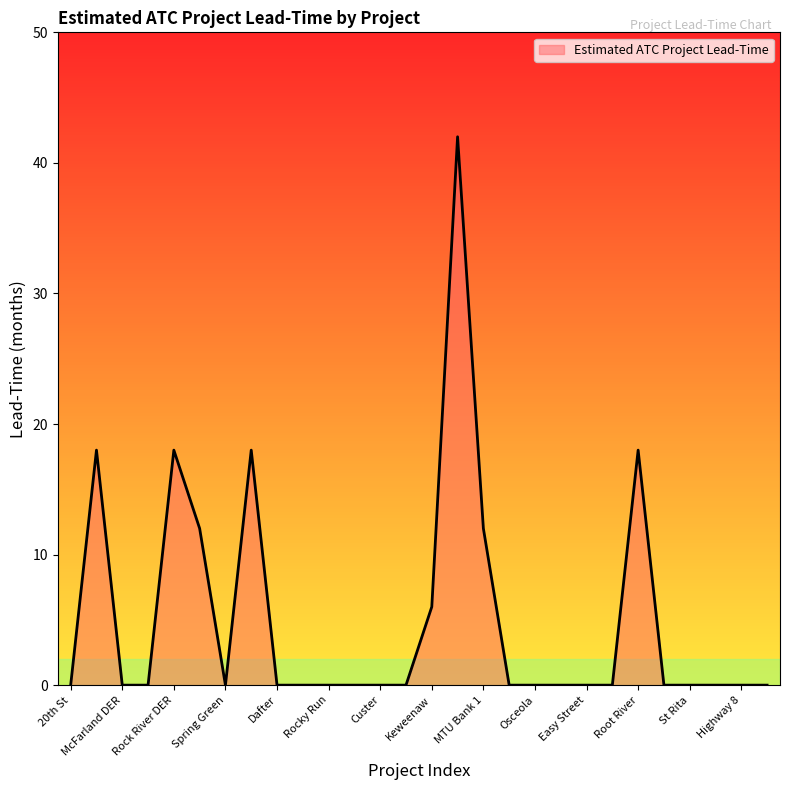

Does the chart display data point markers on the line(s)?

No